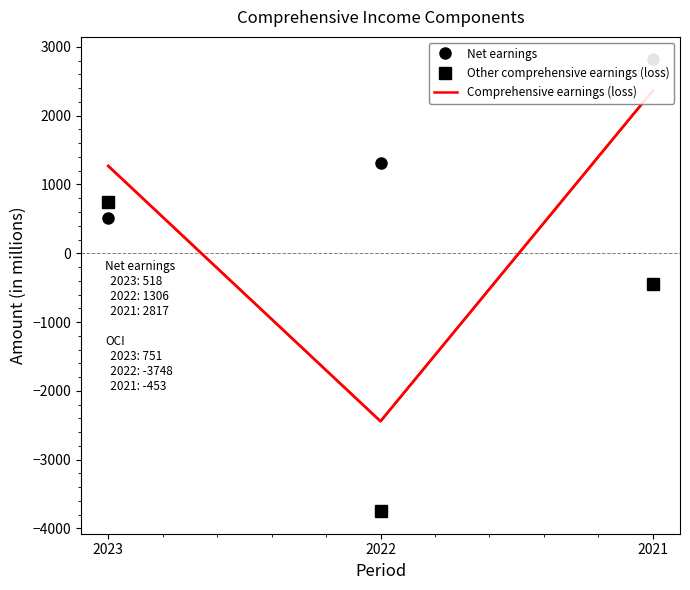

Is the value of Net earnings at 2022 greater than the value of Comprehensive earnings (loss) at 2022?

Yes